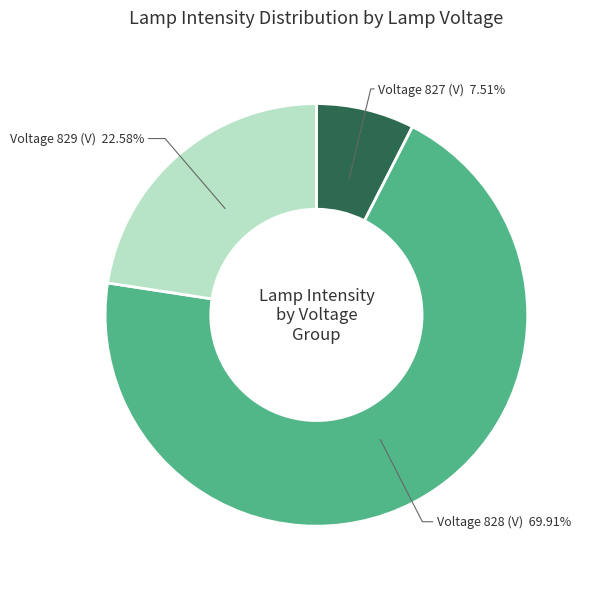

Count the number of slices in the pie.

3